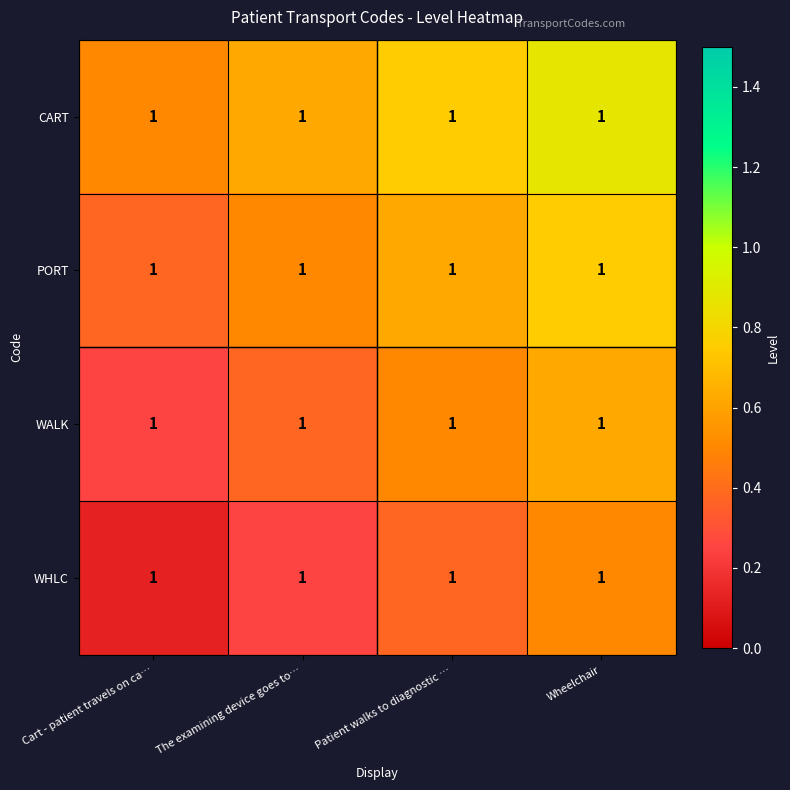

How many distinct data groups are displayed?

4